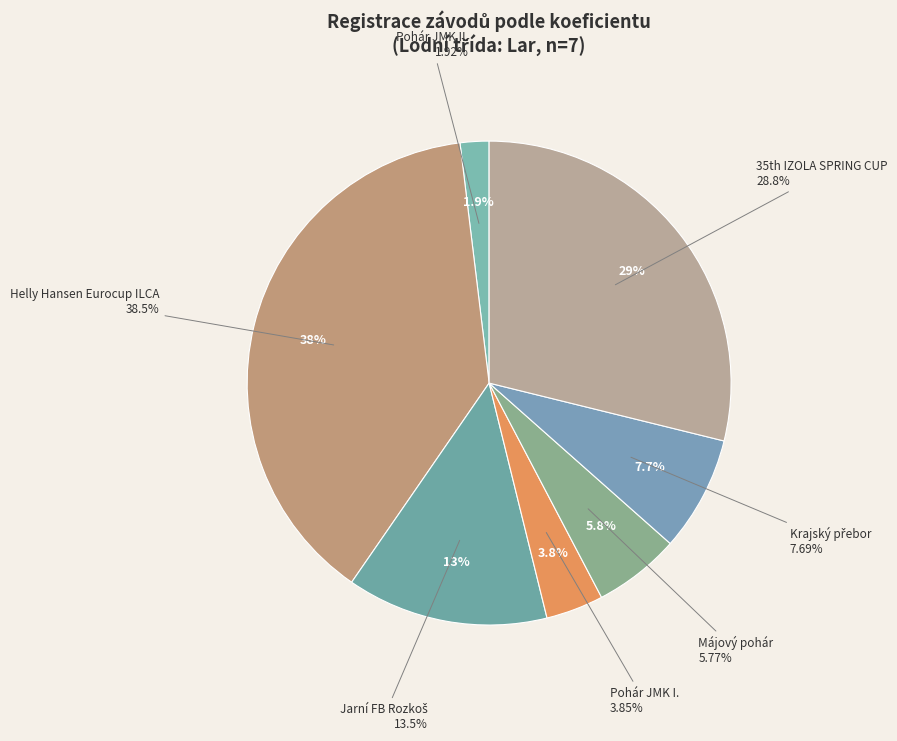

Is it true that 242101 is 1% of the pie?

False